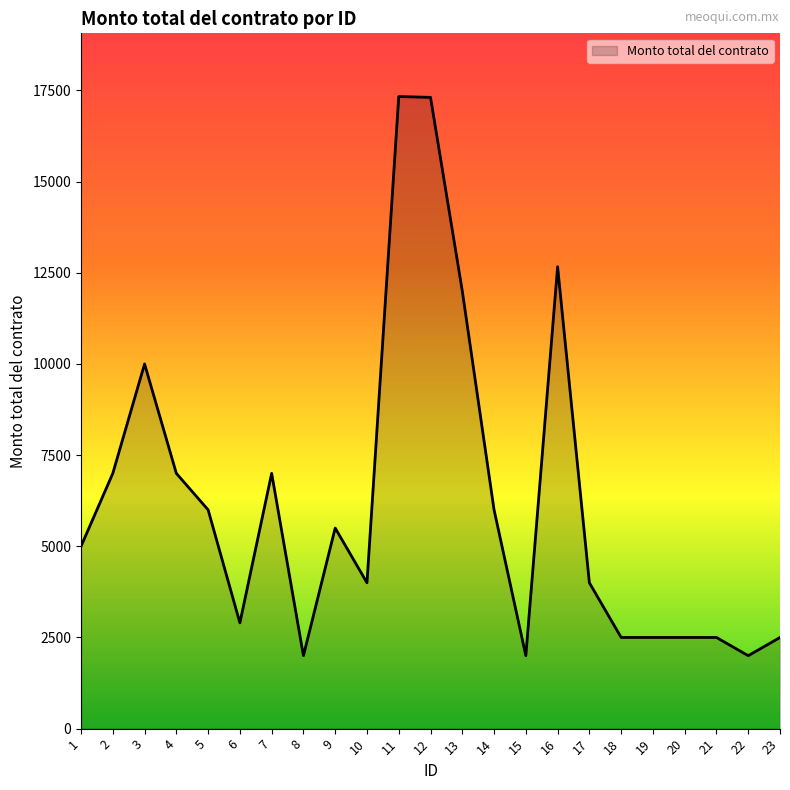

What is the maximum value shown in the chart?

17333